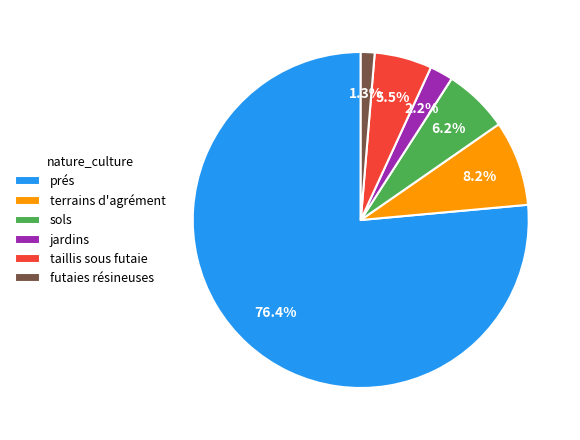

The sols slice represents 1% of the pie. True or false?

False